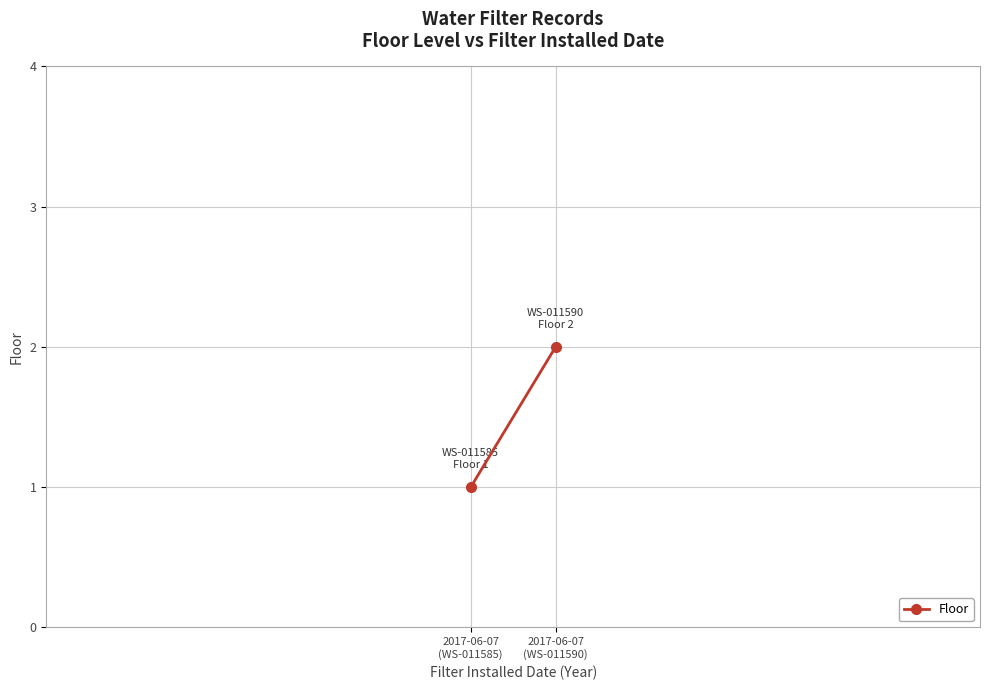

Which has a higher value, 2017-06-07
(WS-011590) or 2017-06-07
(WS-011585)?

2017-06-07
(WS-011590)